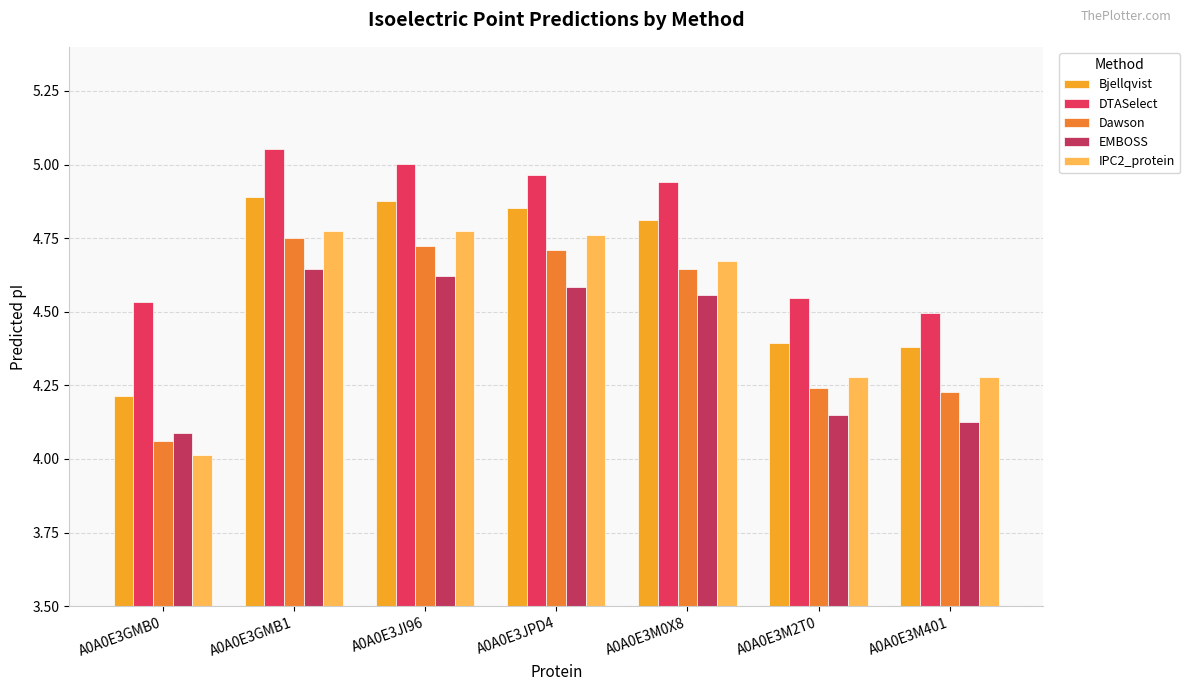

Which category has the highest value across all series?

A0A0E3GMB1